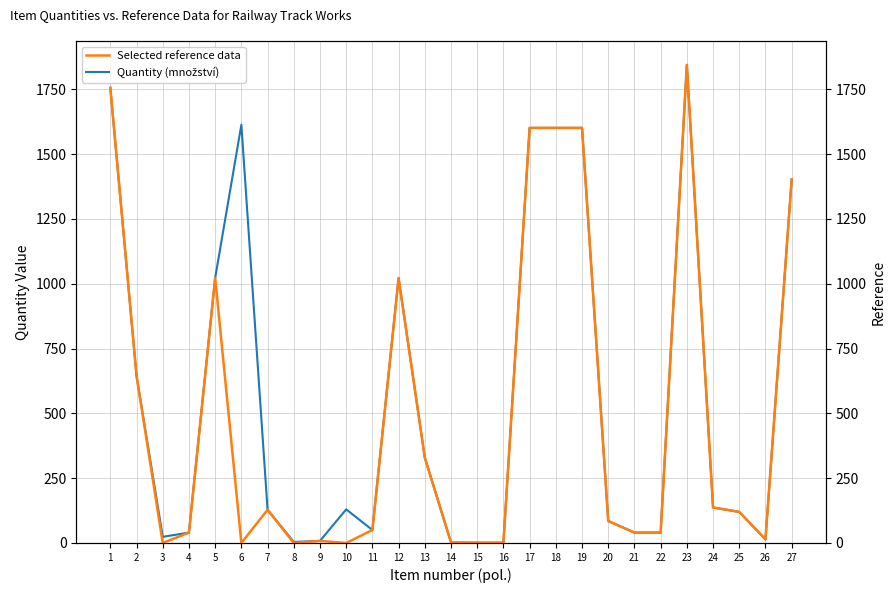

What is the value of the Quantity (množství) point at the 16th from the left?

1.0